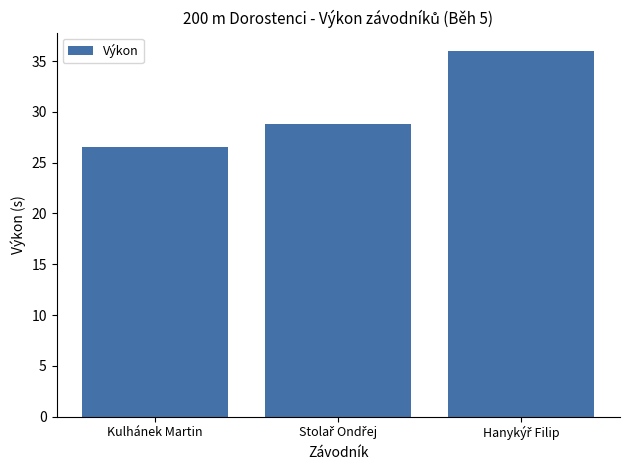

Does the chart contain any negative values?

No